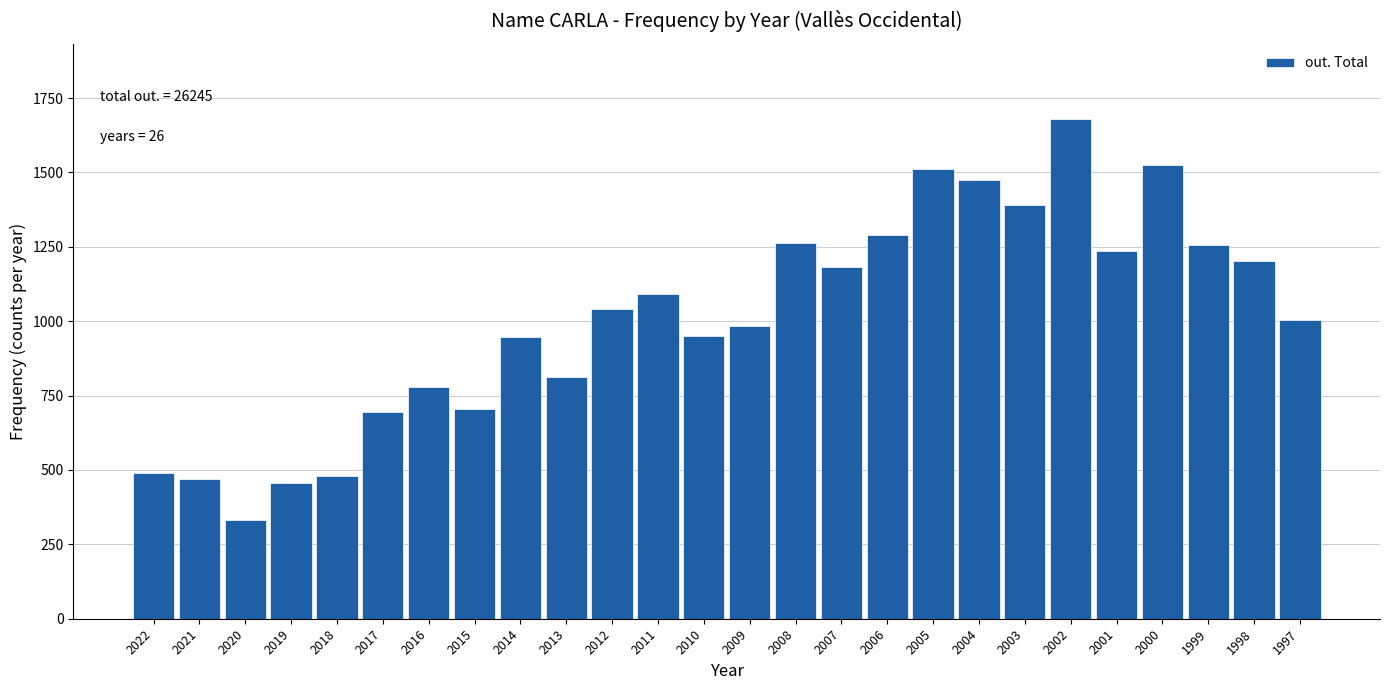

What is the difference between the second highest and minimum values?

1191